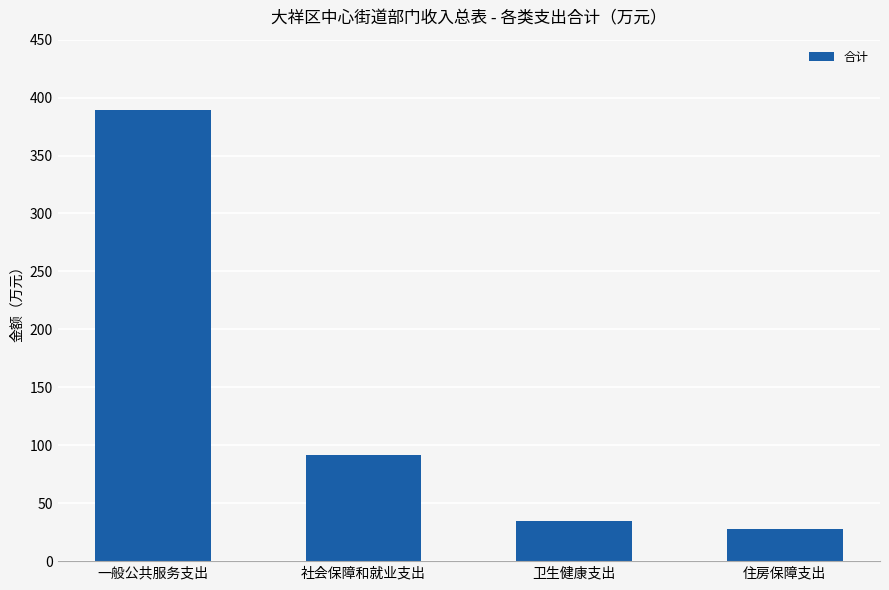

How many bars are there in total?

4